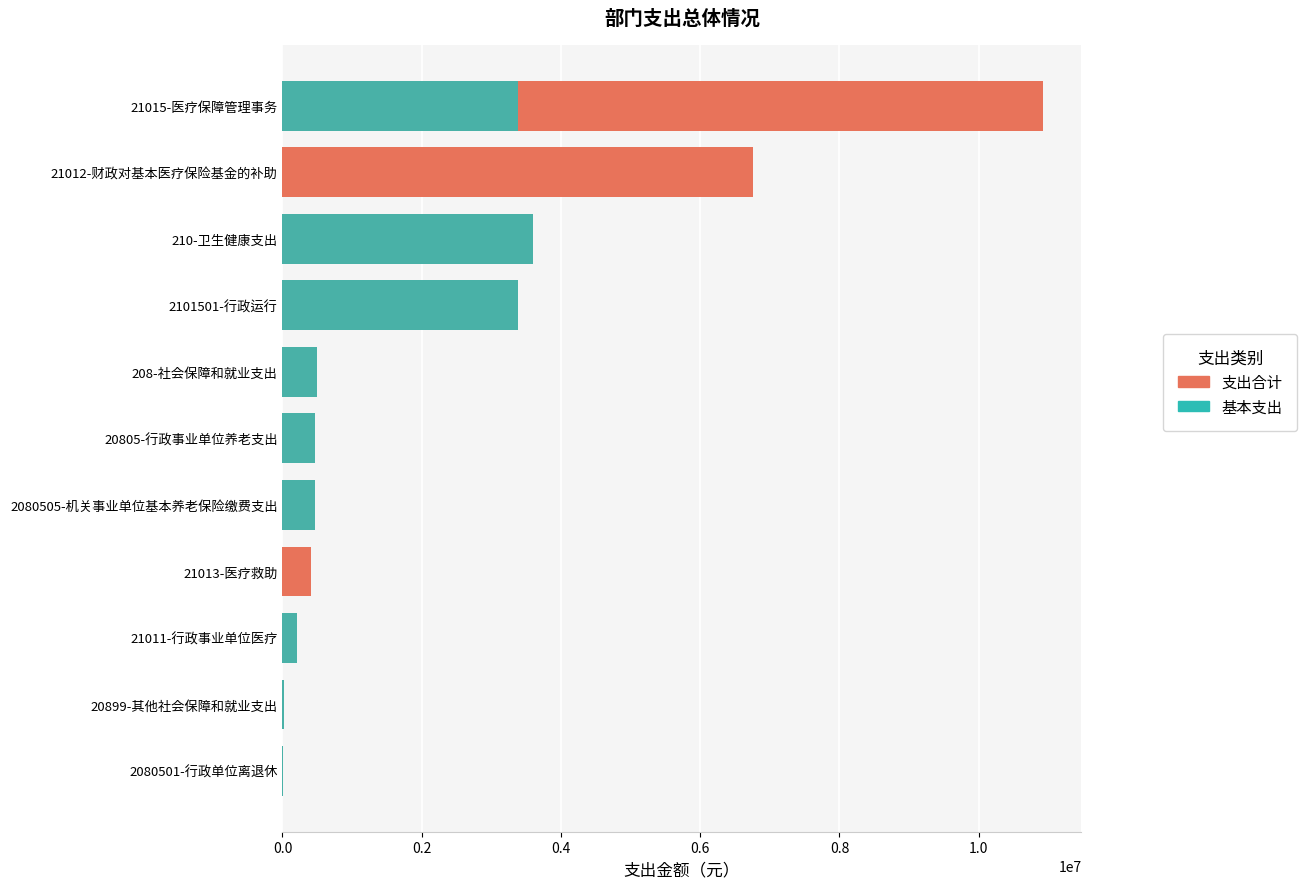

What is the lowest value of the 支出合计 series?

5250.0